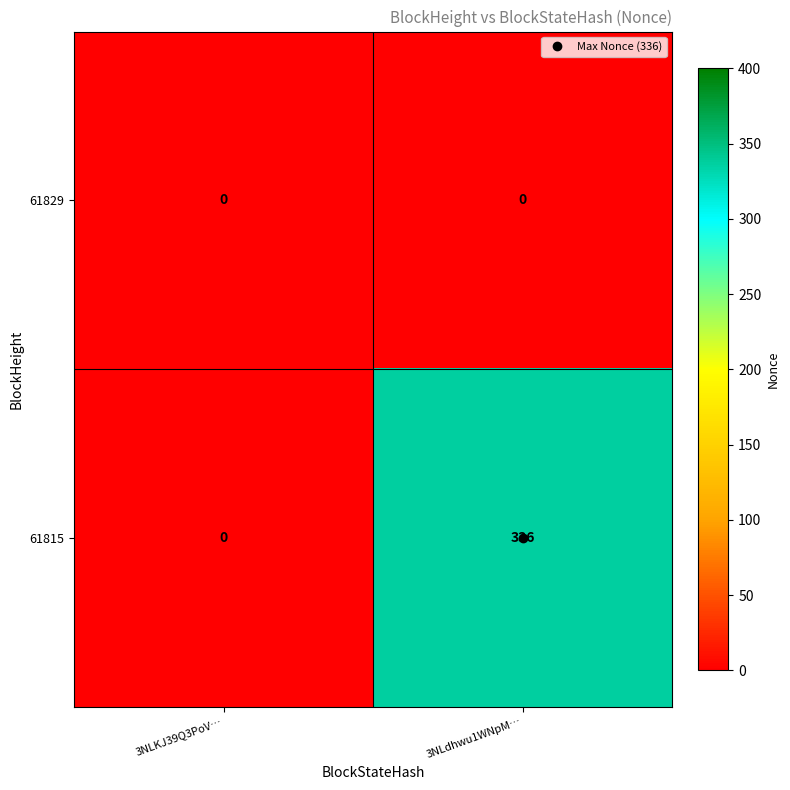

Which category has the highest value in the 61815 series?

3NLdhwu1WNpM…